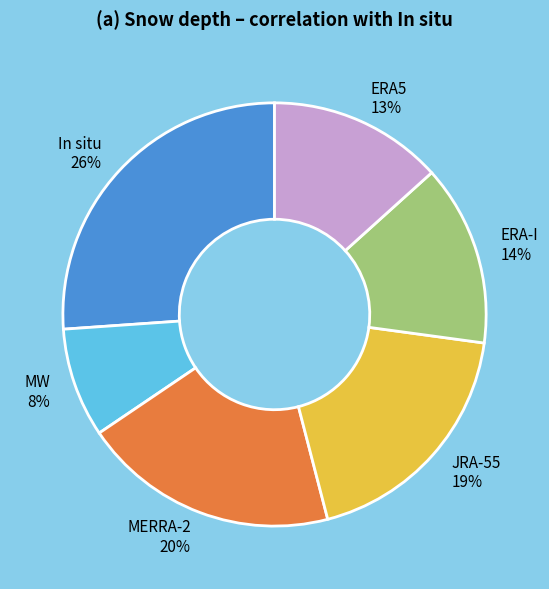

Does MERRA-2 account for over 50% of the chart?

No